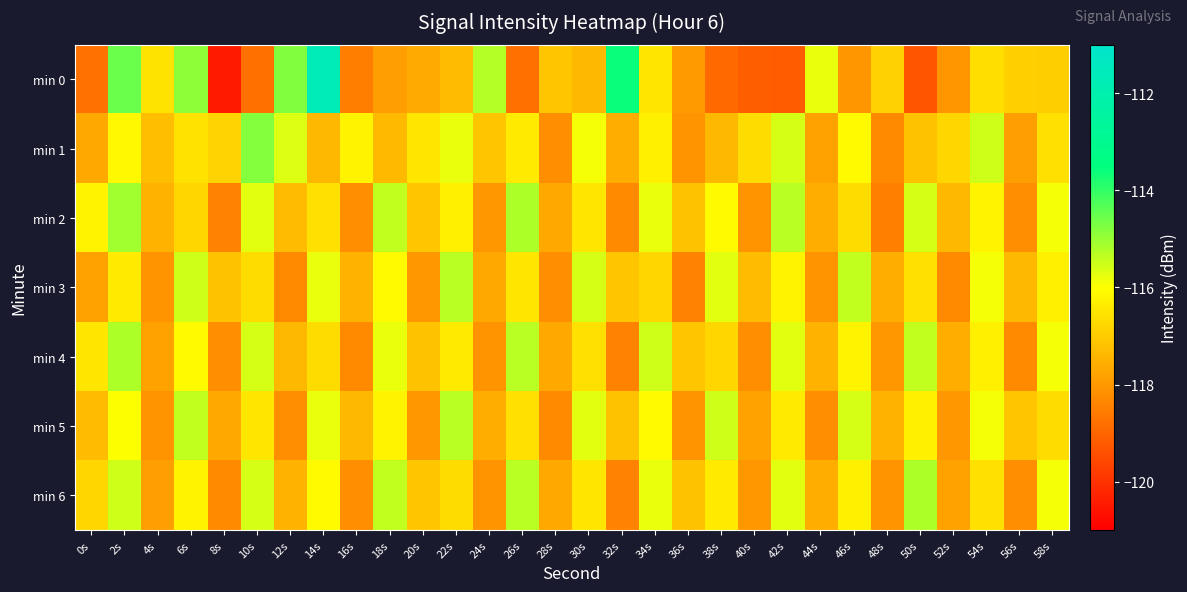

Reading right to left, what are all the values shown in this chart?

min 0: 58s=-116.9	56s=-116.9	54s=-116.6	52s=-118.0	50s=-119.4	48s=-116.9	46s=-118.1	44s=-115.8	42s=-119.2	40s=-119.1	38s=-118.9	36s=-118.0	34s=-116.5	32s=-113.6	30s=-117.4	28s=-117.1	26s=-118.8	24s=-115.3	22s=-117.3	20s=-117.7	18s=-117.9	16s=-118.5	14s=-111.7	12s=-114.8	10s=-118.8	8s=-120.5	6s=-114.9	4s=-116.5	2s=-114.5	0s=-118.7
min 1: 58s=-116.6	56s=-117.9	54s=-115.5	52s=-116.8	50s=-117.2	48s=-118.3	46s=-116.1	44s=-117.8	42s=-115.6	40s=-116.7	38s=-117.4	36s=-118.1	34s=-116.3	32s=-117.6	30s=-115.9	28s=-118.2	26s=-116.4	24s=-117.1	22s=-115.8	20s=-116.5	18s=-117.3	16s=-116.2	14s=-117.4	12s=-115.7	10s=-114.8	8s=-116.8	6s=-116.6	4s=-117.3	2s=-116.1	0s=-117.7
min 2: 58s=-115.9	56s=-118.2	54s=-116.2	52s=-117.4	50s=-115.6	48s=-118.5	46s=-116.7	44s=-117.6	42s=-115.3	40s=-118.1	38s=-116.1	36s=-117.2	34s=-115.8	32s=-118.3	30s=-116.5	28s=-117.7	26s=-115.2	24s=-118.0	22s=-116.3	20s=-117.1	18s=-115.4	16s=-118.2	14s=-116.6	12s=-117.3	10s=-115.7	8s=-118.4	6s=-116.8	4s=-117.5	2s=-115.1	0s=-116.2
min 3: 58s=-116.3	56s=-117.4	54s=-115.9	52s=-118.3	50s=-116.6	48s=-117.6	46s=-115.4	44s=-118.1	42s=-116.2	40s=-117.3	38s=-115.7	36s=-118.4	34s=-116.8	32s=-117.1	30s=-115.6	28s=-118.2	26s=-116.5	24s=-117.7	22s=-115.3	20s=-118.0	18s=-116.1	16s=-117.5	14s=-115.8	12s=-118.3	10s=-116.7	8s=-117.2	6s=-115.5	4s=-118.1	2s=-116.4	0s=-117.8
min 4: 58s=-115.9	56s=-118.3	54s=-116.3	52s=-117.6	50s=-115.4	48s=-118.0	46s=-116.2	44s=-117.5	42s=-115.7	40s=-118.2	38s=-116.8	36s=-117.1	34s=-115.5	32s=-118.4	30s=-116.6	28s=-117.7	26s=-115.3	24s=-118.1	22s=-116.4	20s=-117.2	18s=-115.8	16s=-118.3	14s=-116.7	12s=-117.4	10s=-115.6	8s=-118.2	6s=-116.1	4s=-117.8	2s=-115.2	0s=-116.5
min 5: 58s=-116.7	56s=-117.1	54s=-115.9	52s=-118.0	50s=-116.3	48s=-117.5	46s=-115.6	44s=-118.2	42s=-116.4	40s=-117.8	38s=-115.5	36s=-118.1	34s=-116.1	32s=-117.2	30s=-115.7	28s=-118.3	26s=-116.6	24s=-117.6	22s=-115.3	20s=-118.0	18s=-116.2	16s=-117.4	14s=-115.8	12s=-118.2	10s=-116.5	8s=-117.7	6s=-115.4	4s=-118.1	2s=-116.0	0s=-117.3
min 6: 58s=-115.9	56s=-118.2	54s=-116.6	52s=-117.8	50s=-115.2	48s=-118.1	46s=-116.3	44s=-117.6	42s=-115.7	40s=-118.0	38s=-116.4	36s=-117.2	34s=-115.8	32s=-118.4	30s=-116.5	28s=-117.7	26s=-115.3	24s=-118.1	22s=-116.7	20s=-117.1	18s=-115.4	16s=-118.2	14s=-116.1	12s=-117.5	10s=-115.6	8s=-118.3	6s=-116.2	4s=-117.9	2s=-115.5	0s=-116.8